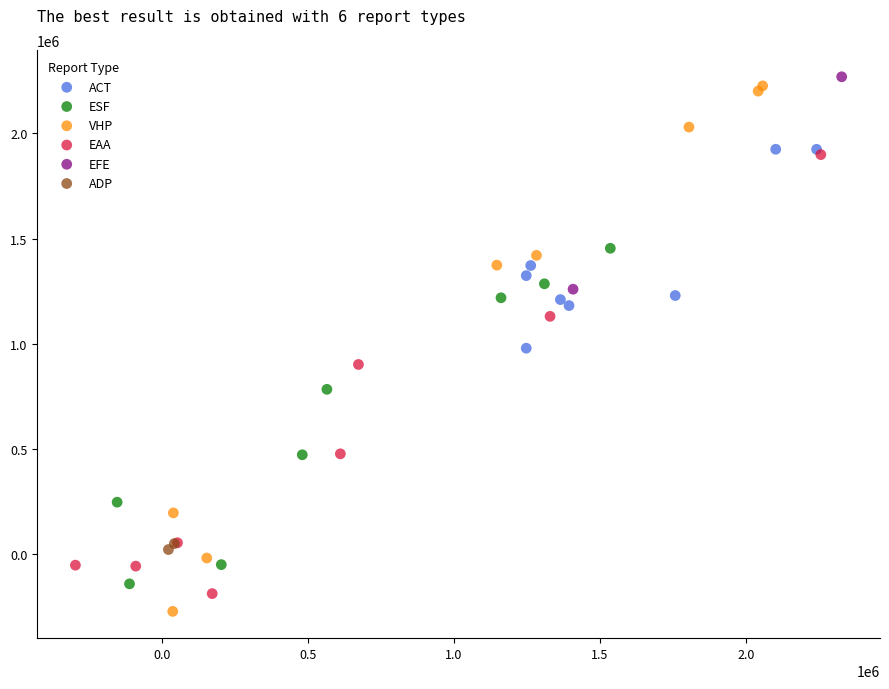

What are all the series names shown in the legend?

ACT, ESF, VHP, EAA, EFE, ADP